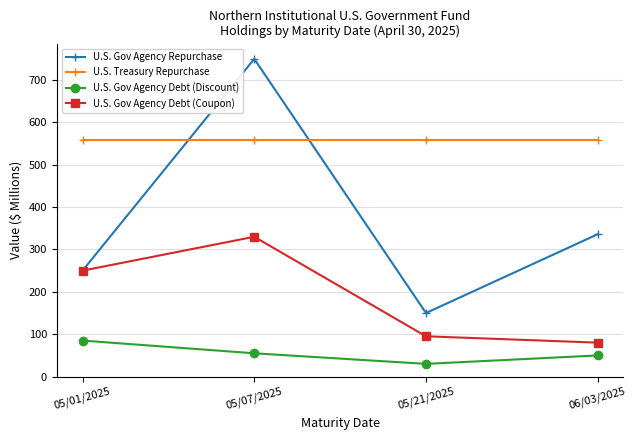

True or false: U.S. Gov Agency Debt (Coupon) and U.S. Gov Agency Debt (Discount) cross at least once.

False